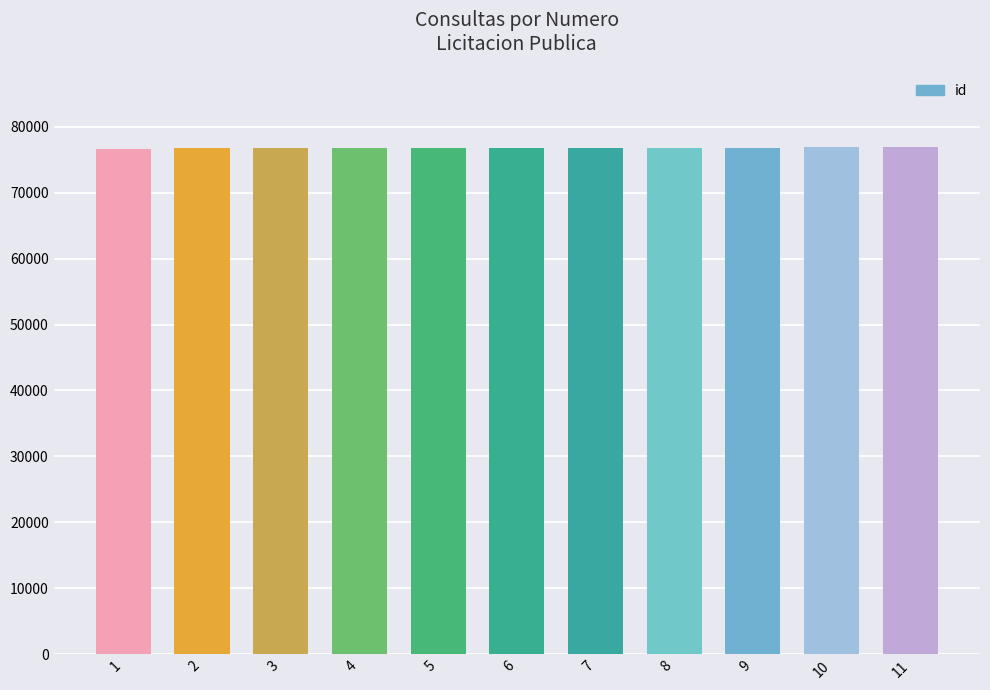

What is the greatest value displayed?

76896